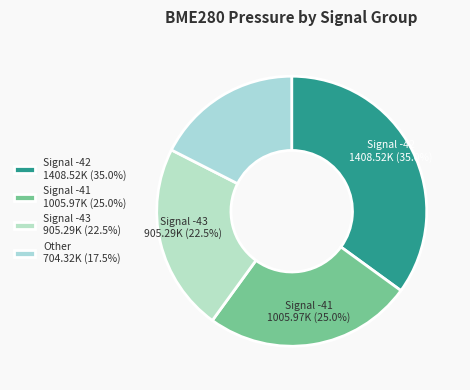

How many slices are in this pie chart?

4